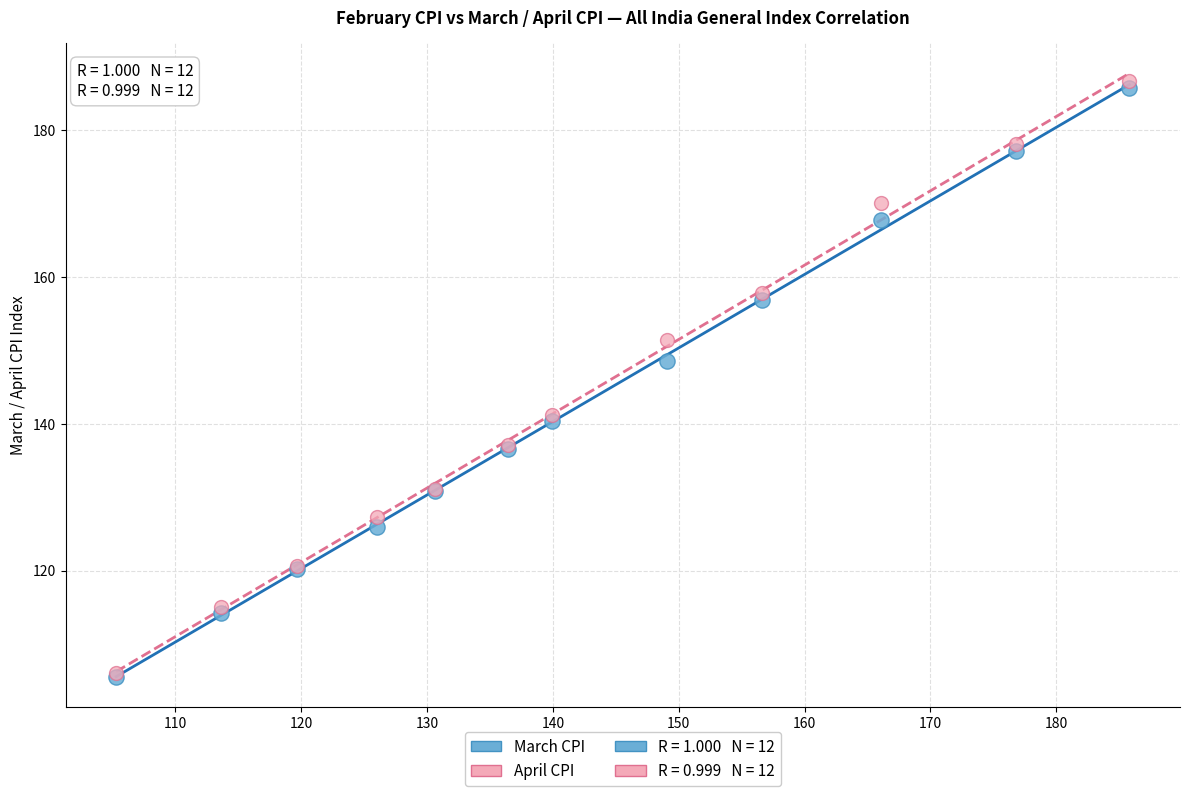

Which series reaches the maximum Y coordinate?

April CPI